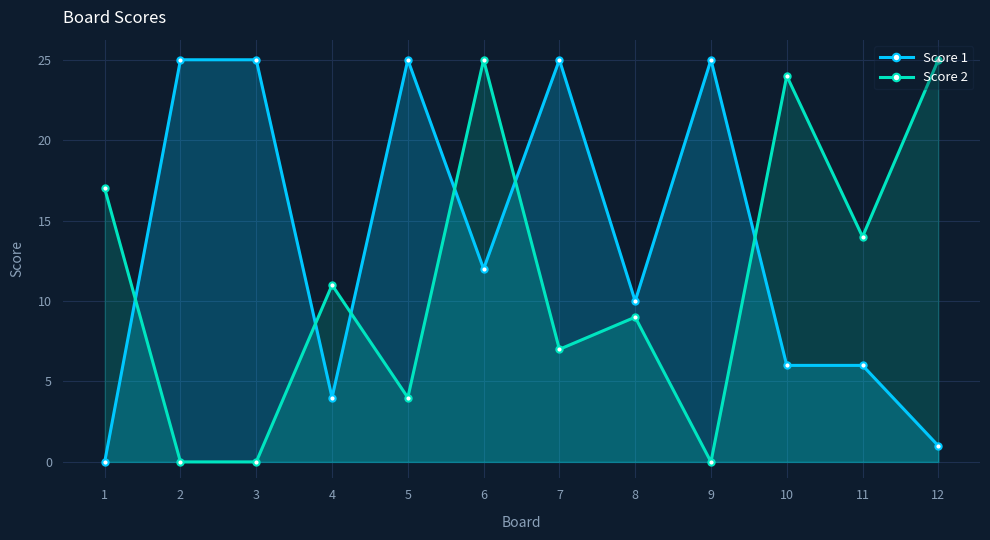

At which label is Score 2 closest to 12?

4